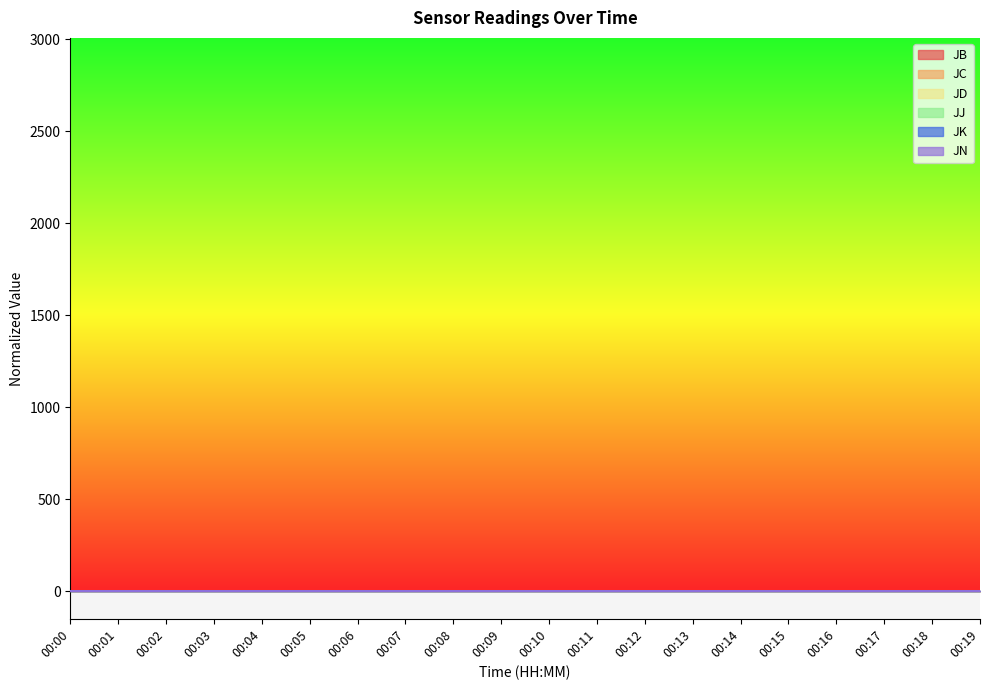

What is the difference between the highest and lowest values at 00:07?

0.7